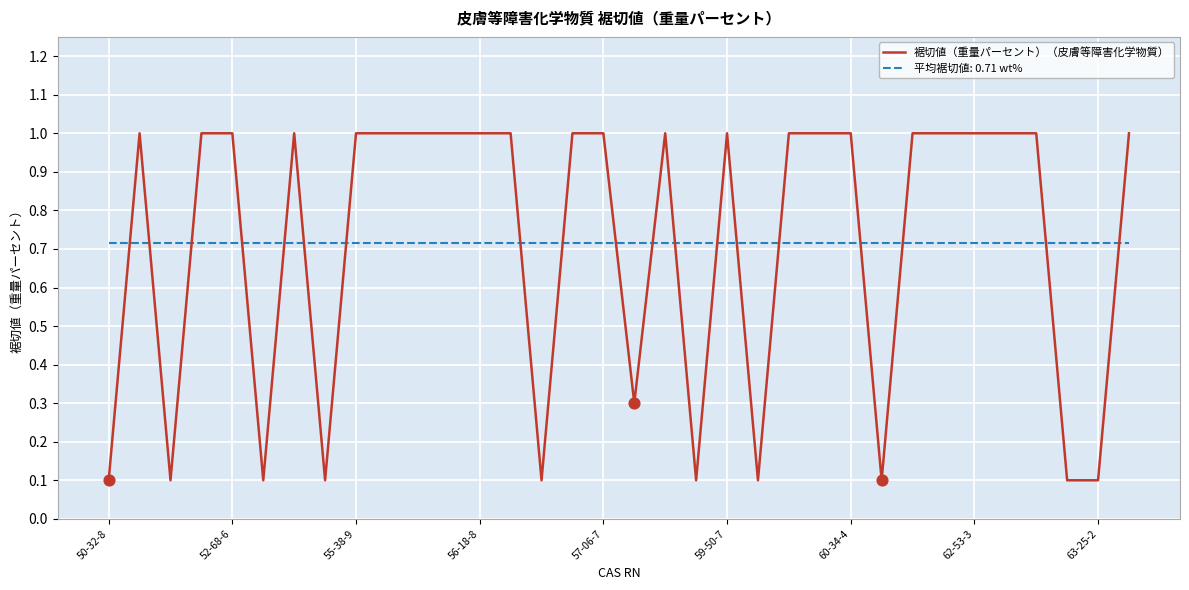

Which series has the widest spread of values?

裾切値（重量パーセント）（皮膚等障害化学物質）